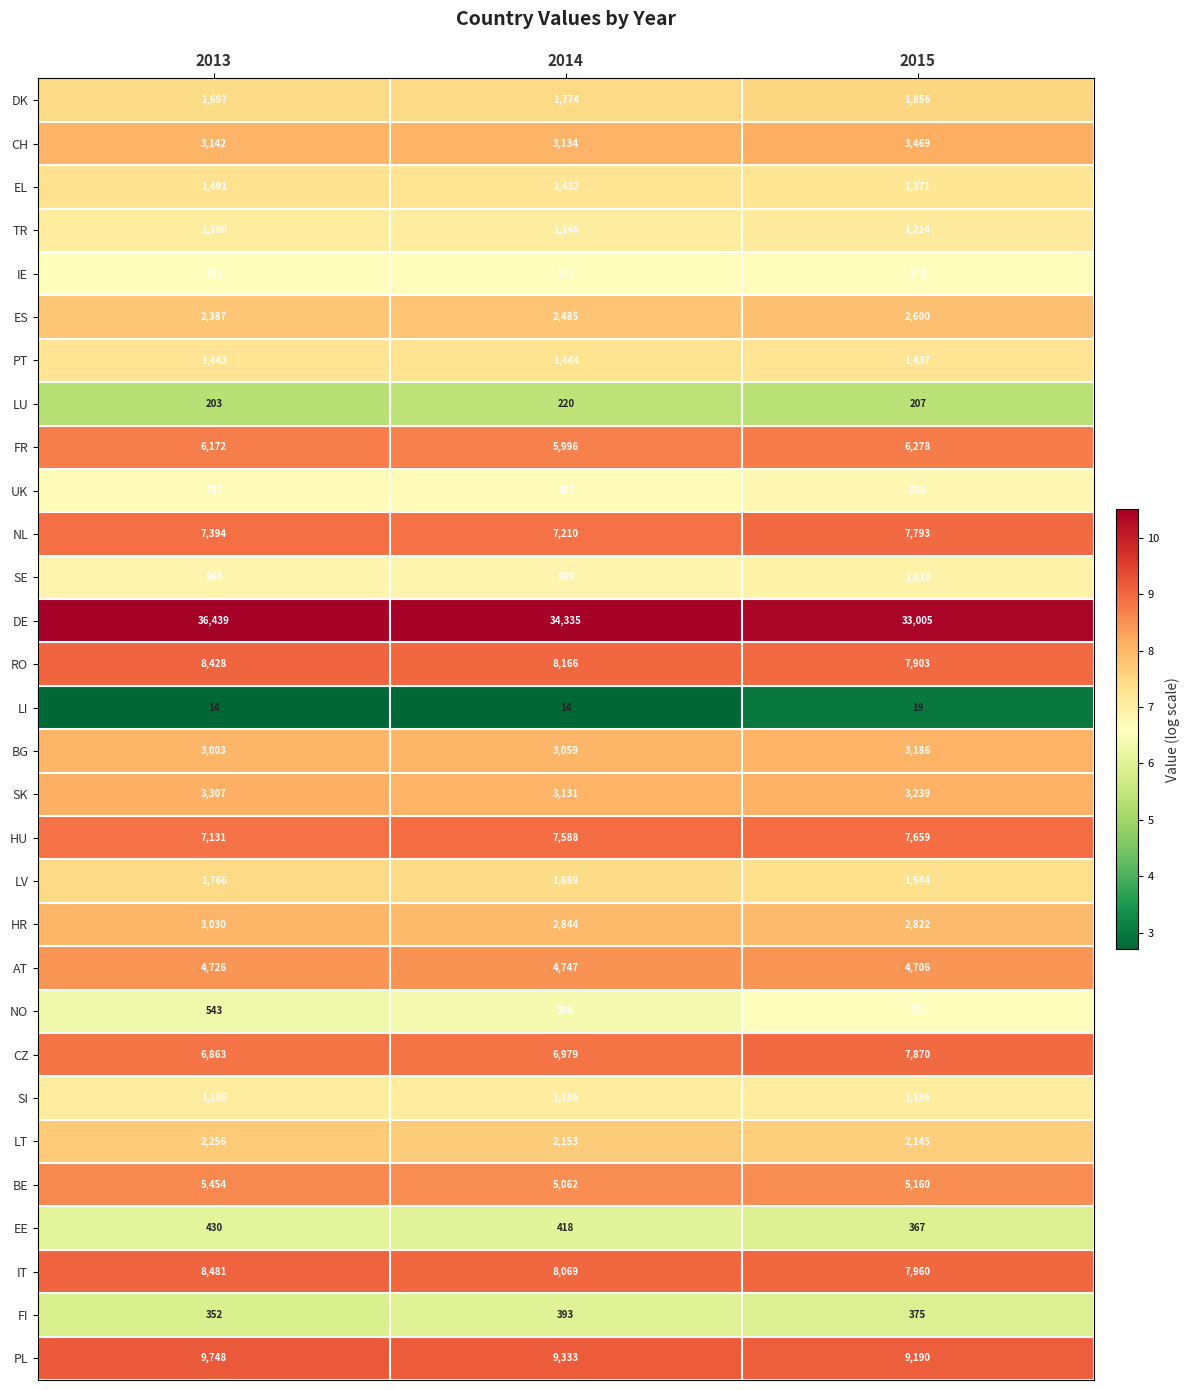

What is the greatest value displayed?

36439